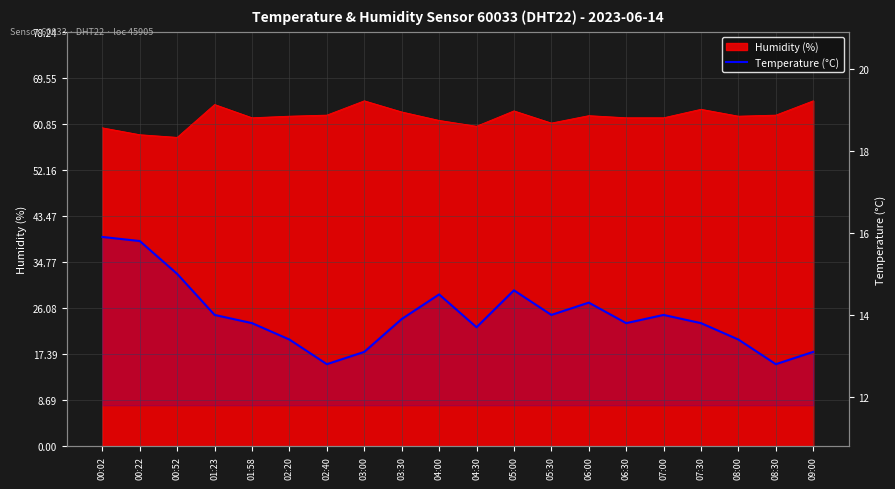

How many lines are shown in the chart?

1